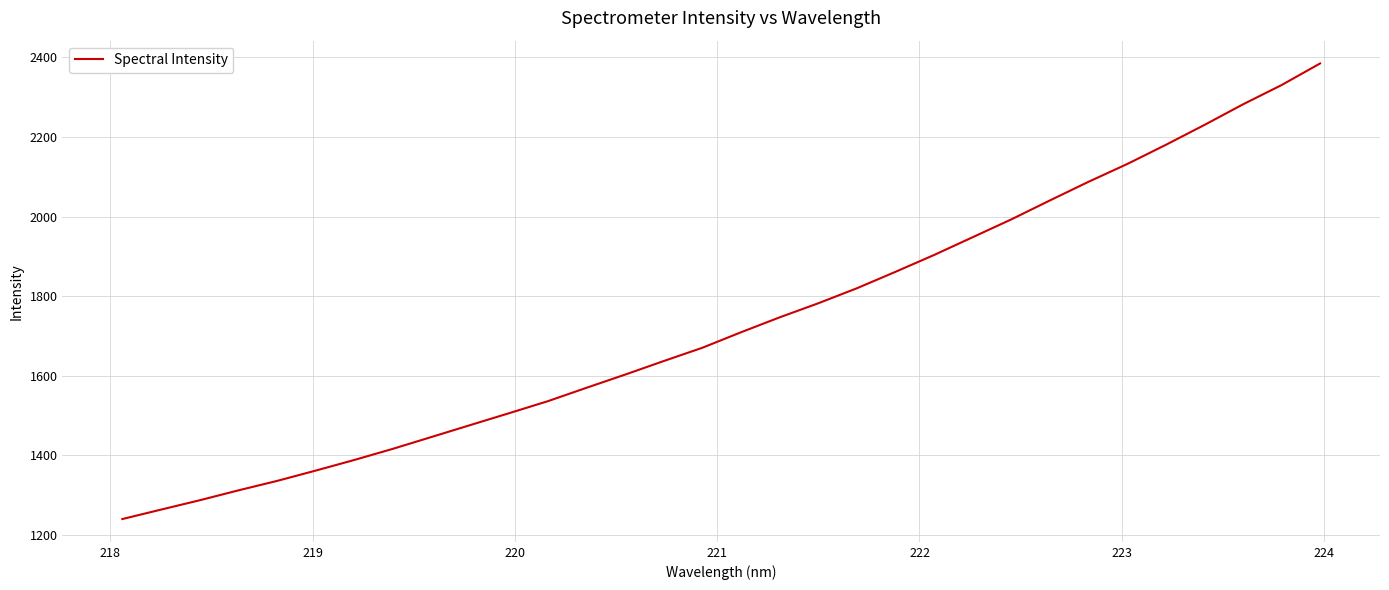

What is the difference between the maximum and minimum values?

1144.3